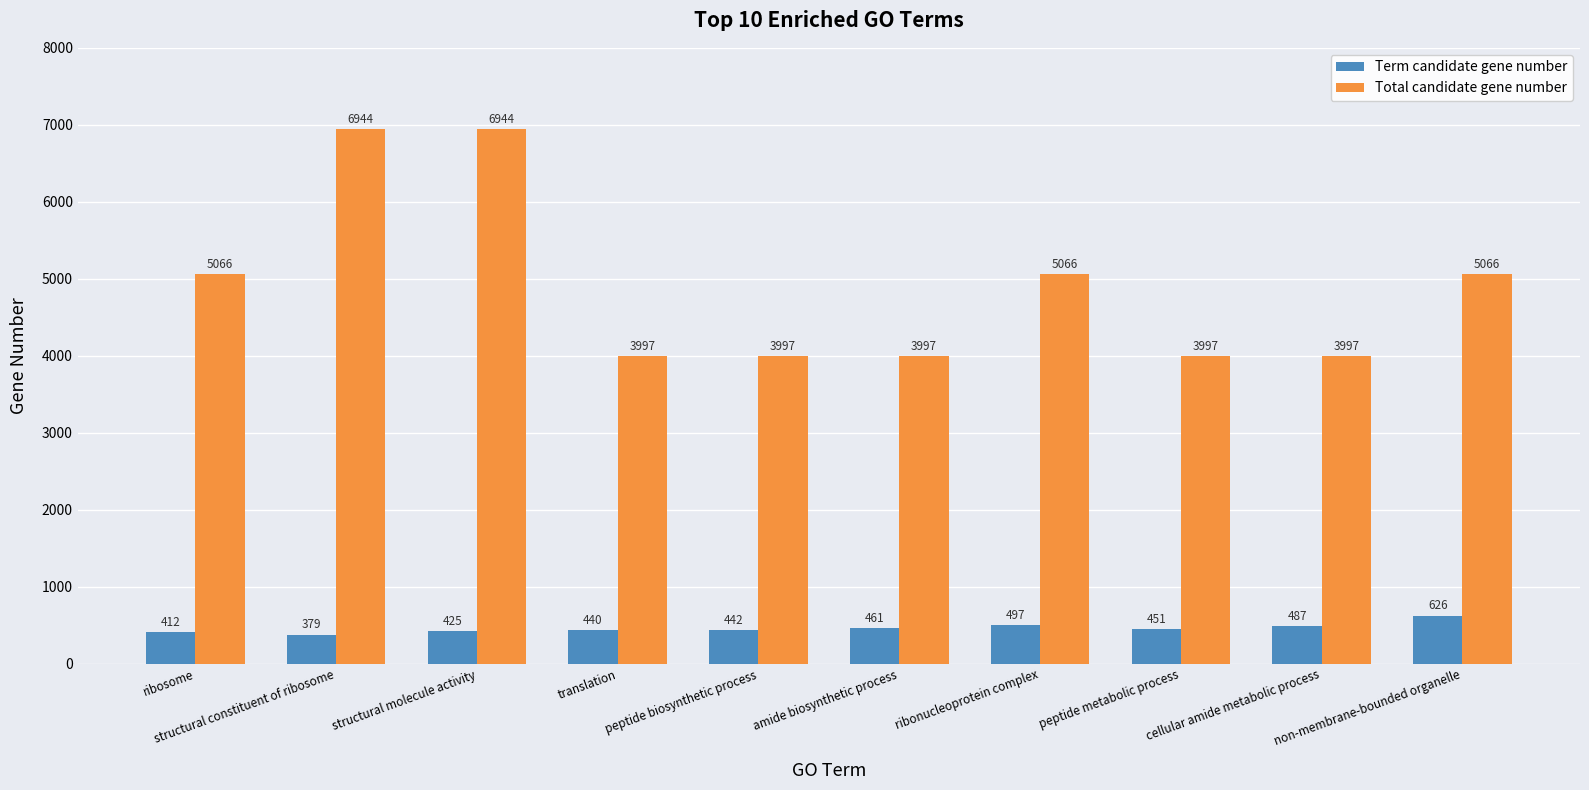

Are the bars horizontal?

No